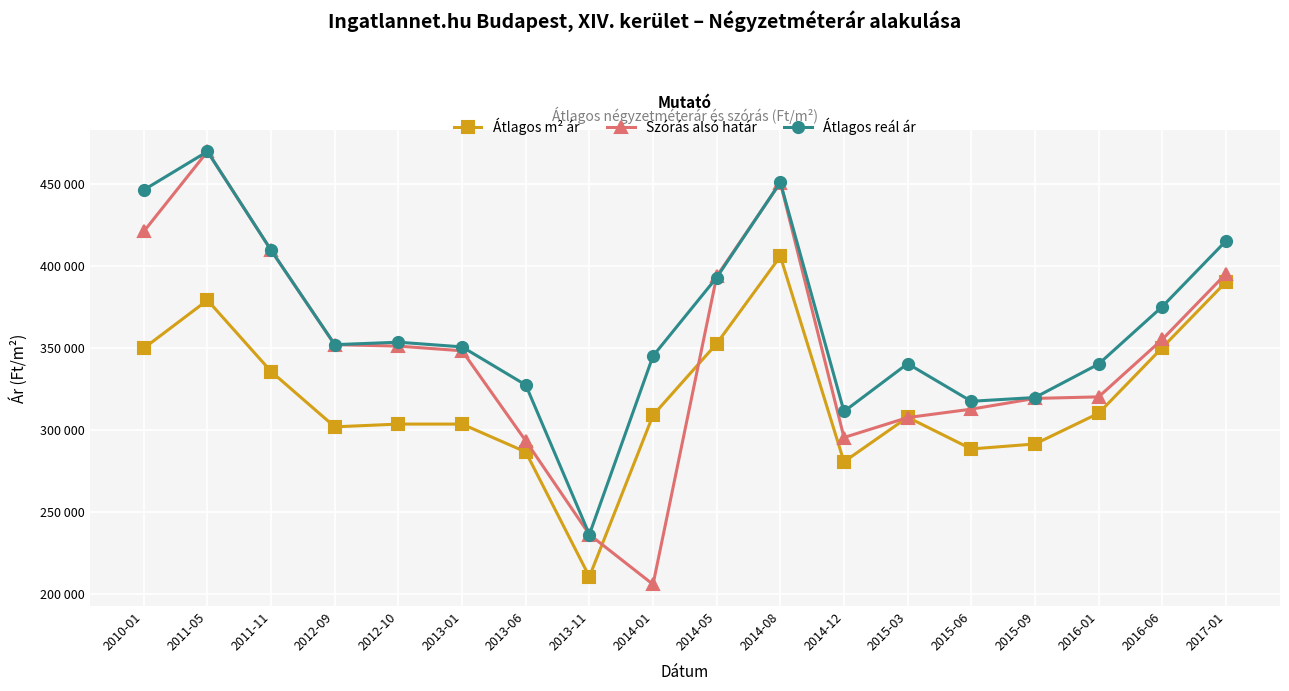

Rank the categories by Átlagos m² ár value from lowest to highest.

2013-11, 2014-12, 2013-06, 2015-06, 2015-09, 2012-09, 2012-10, 2013-01, 2015-03, 2014-01, 2016-01, 2011-11, 2010-01, 2016-06, 2014-05, 2011-05, 2017-01, 2014-08